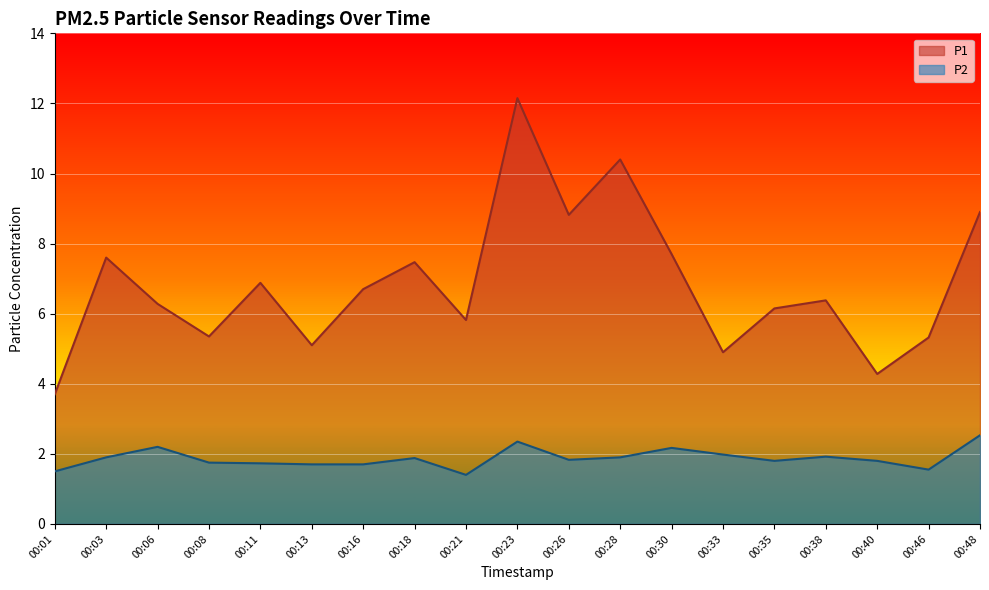

Read the P1 value at 00:21.

5.8